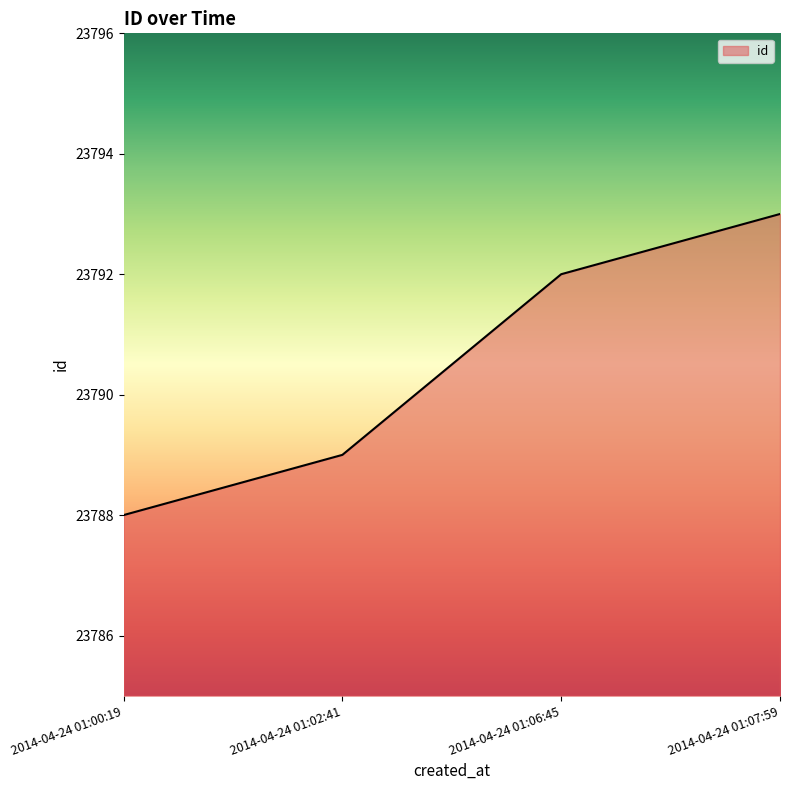

Rank the categories by value from lowest to highest.

2014-04-24 01:00:19, 2014-04-24 01:02:41, 2014-04-24 01:06:45, 2014-04-24 01:07:59